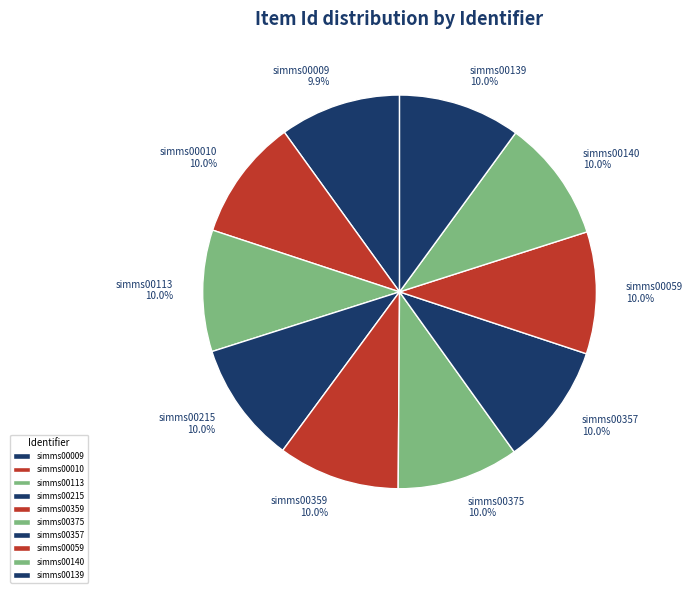

Combined, do simms00215 and simms00009 account for over 50%?

No